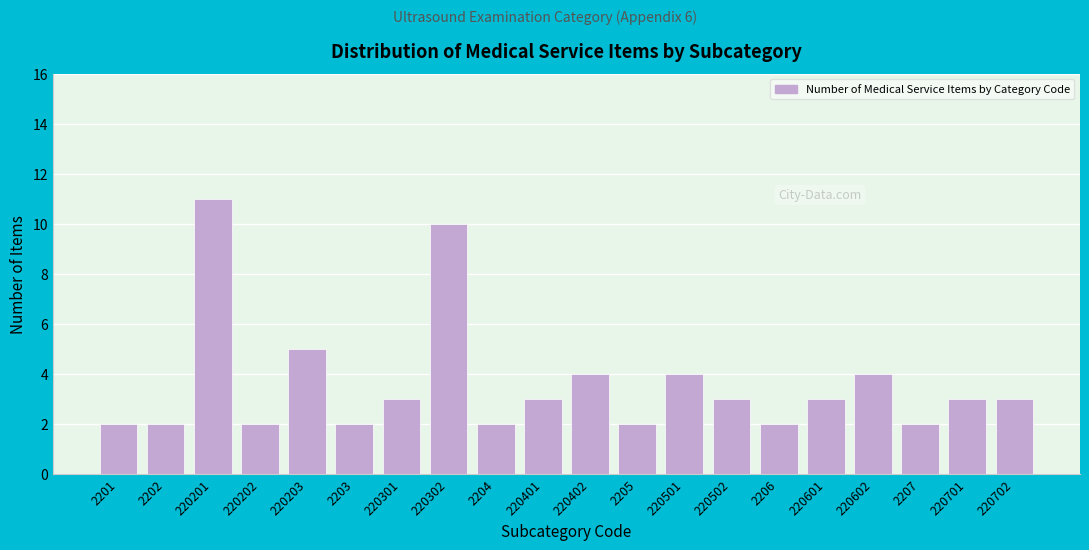

Reading left to right, list all the values displayed in this chart.

2	2	11	2	5	2	3	10	2	3	4	2	4	3	2	3	4	2	3	3